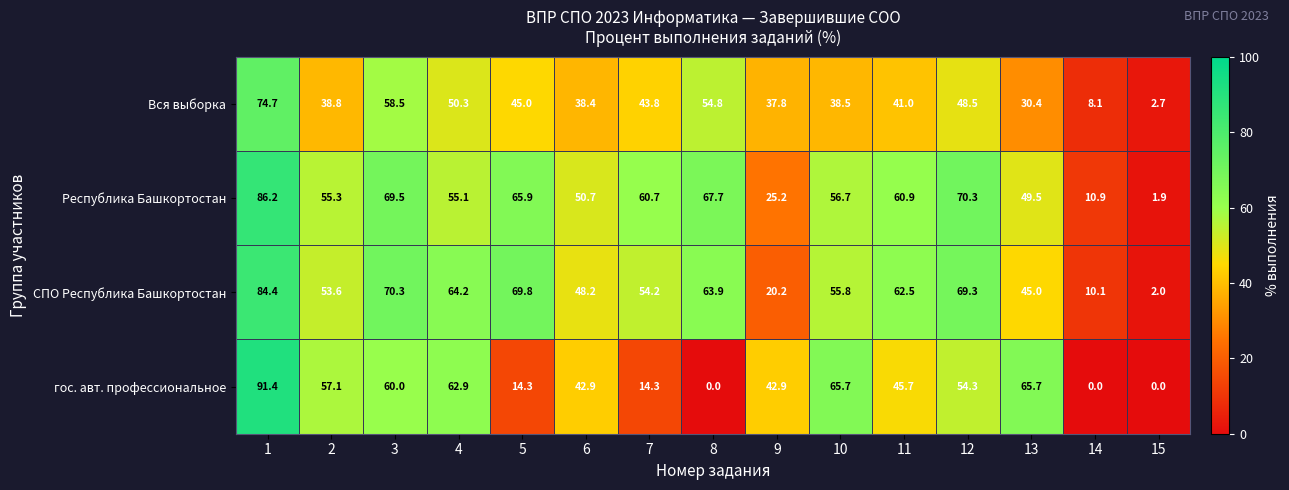

At how many categories does at least one series exceed 33?

13